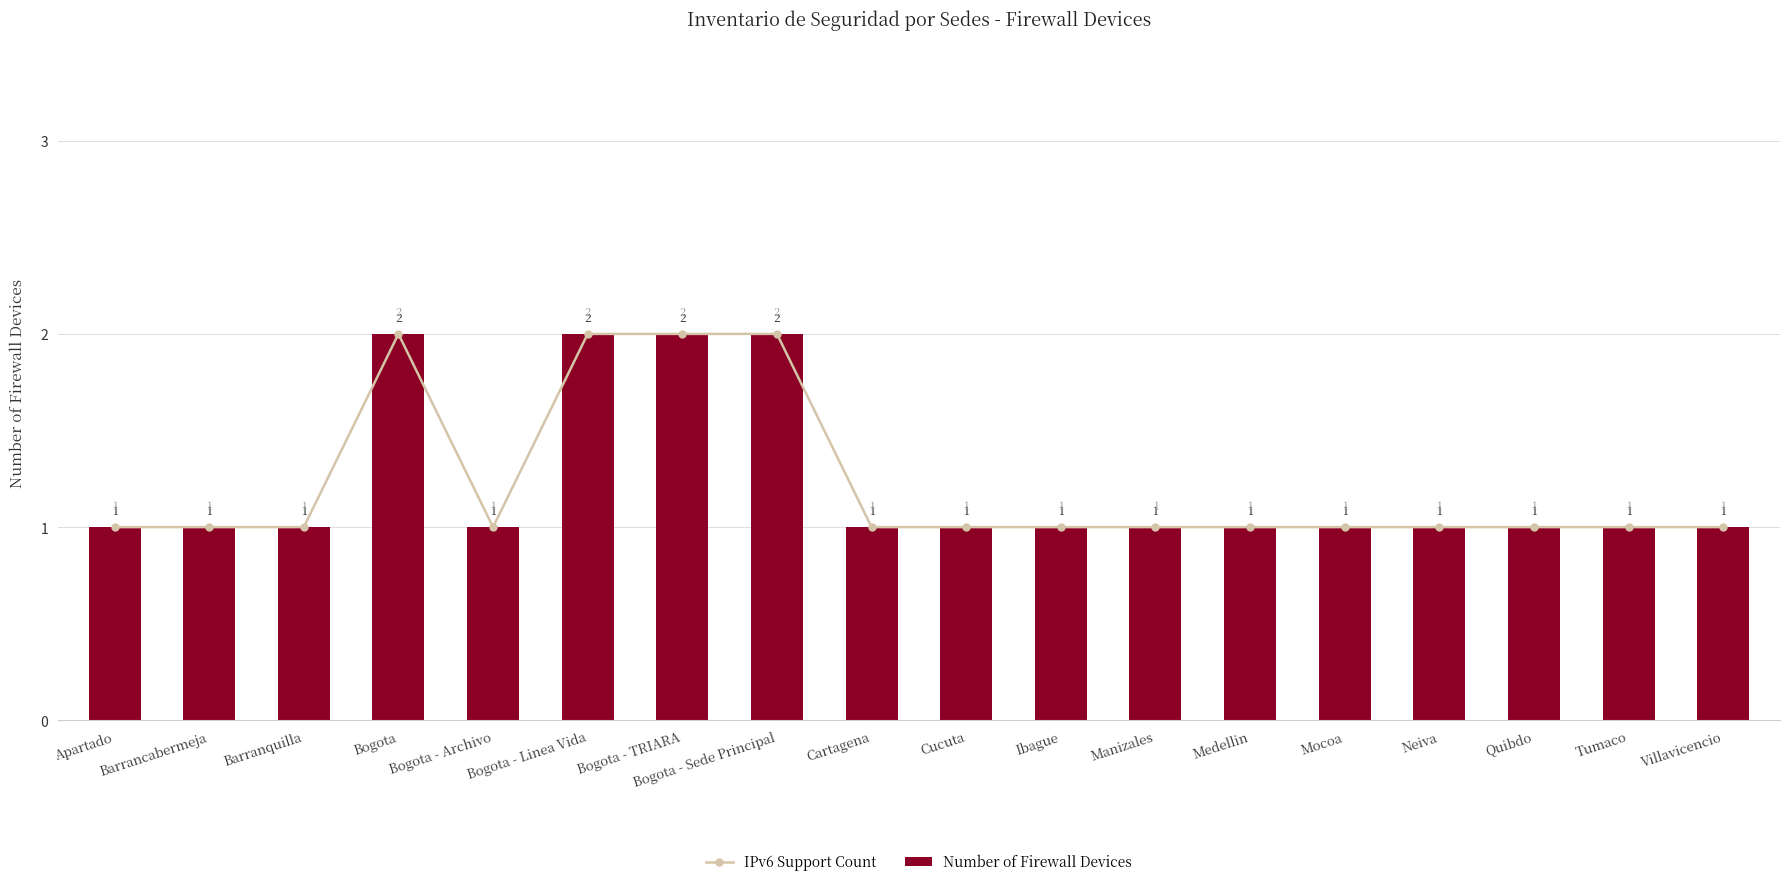

How many values in the IPv6 Support Count series exceed 1?

4